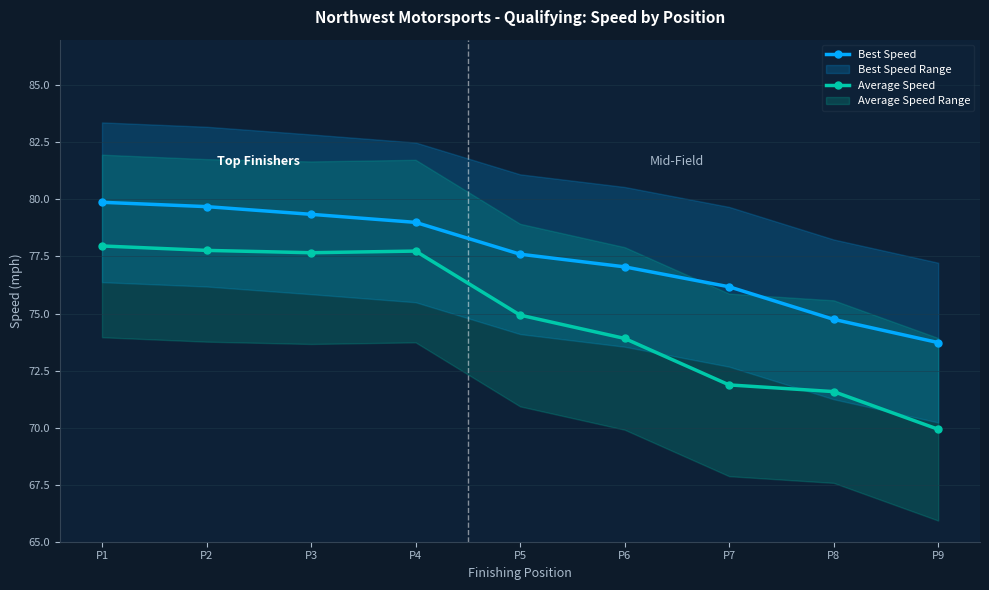

Read the Best Speed value at P2.

79.7